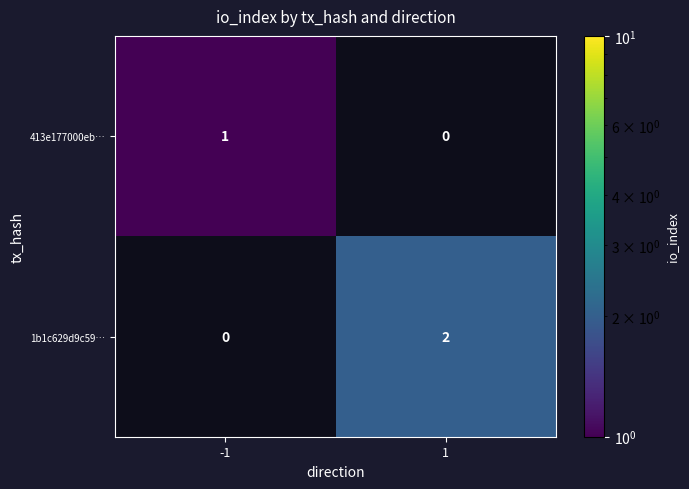

True or false: 413e177000eb… has a value of 1 at -1.

True